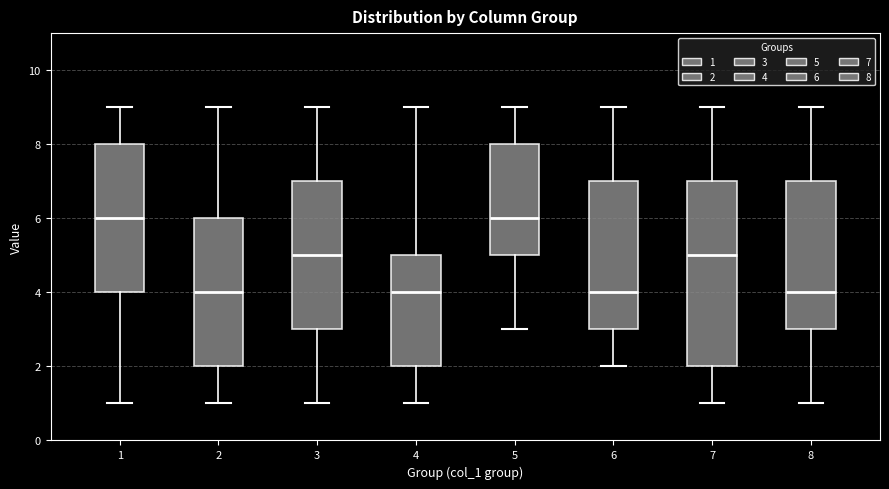

Which box is the tallest, from its lower edge to its upper edge?

7